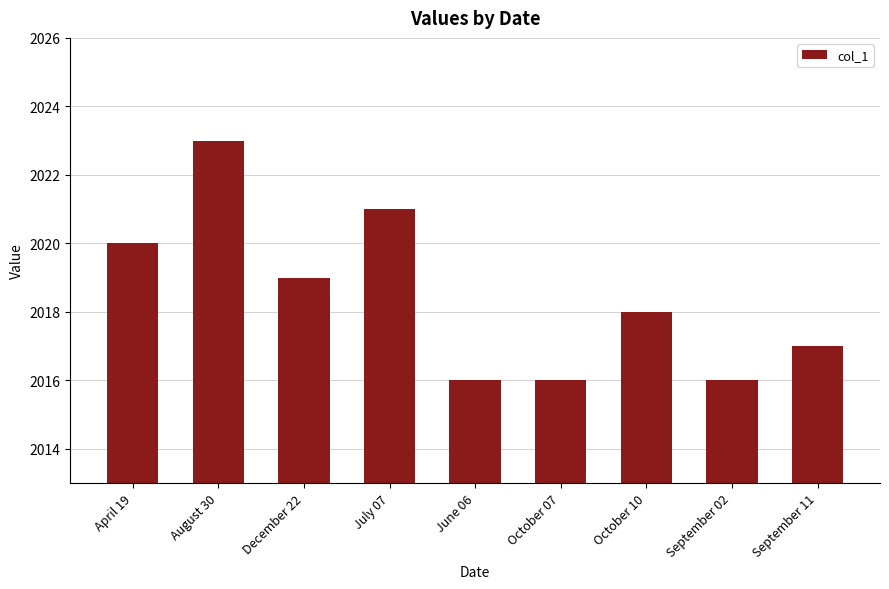

What is the minimum value shown in the chart?

2016